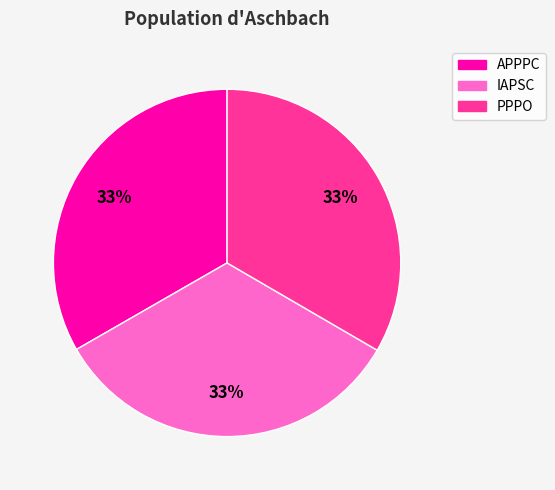

To the nearest percent, what portion does PPPO represent?

33%